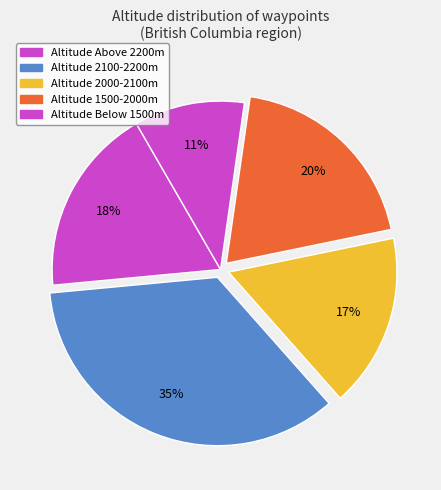

Count the number of slices in the pie.

5